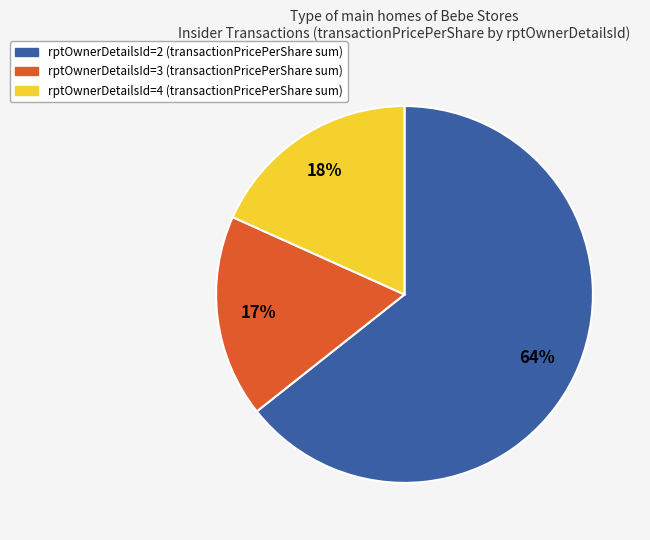

Does rptOwnerDetailsId=2 (transactionPricePerShare sum) represent more than half of the total?

Yes